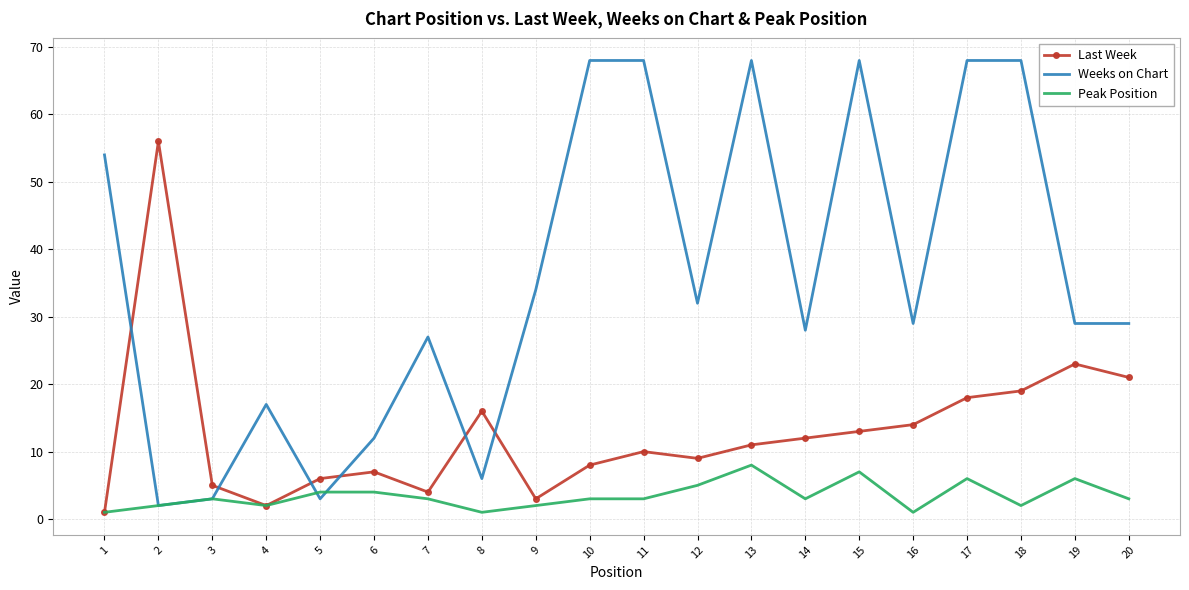

Rank the series by their average value, from highest to lowest.

Weeks on Chart, Last Week, Peak Position